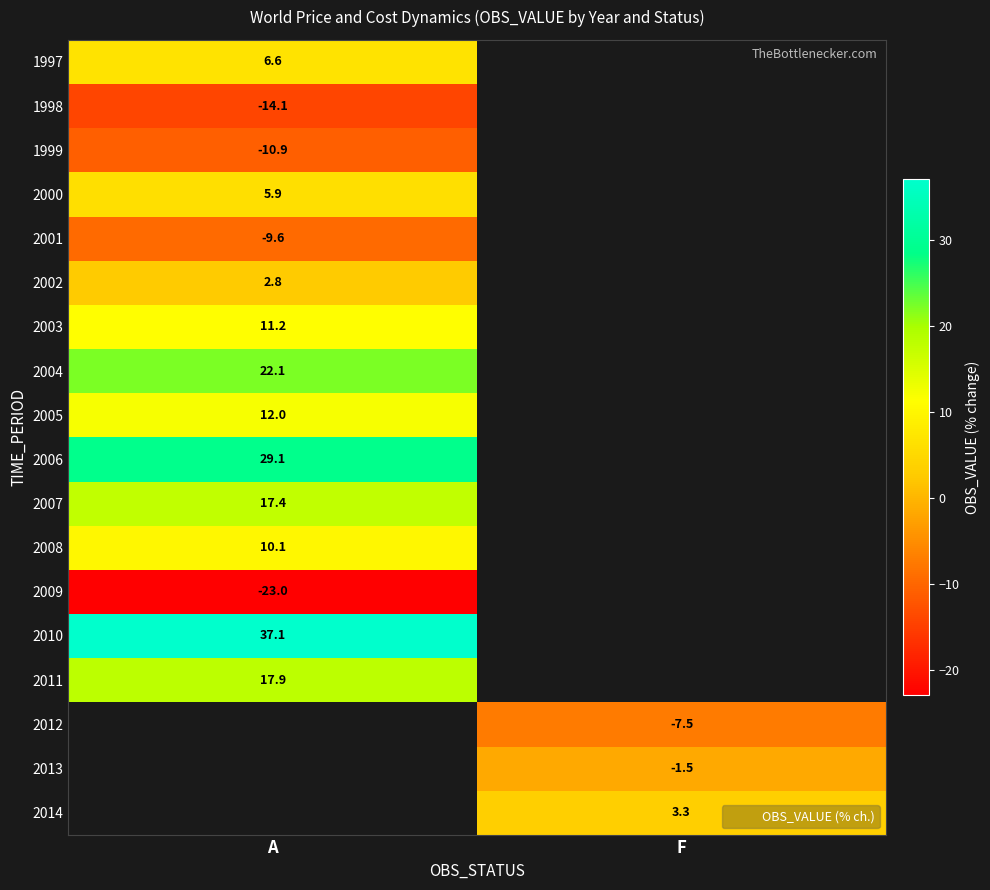

What is the highest value of the 2010 series?

37.1